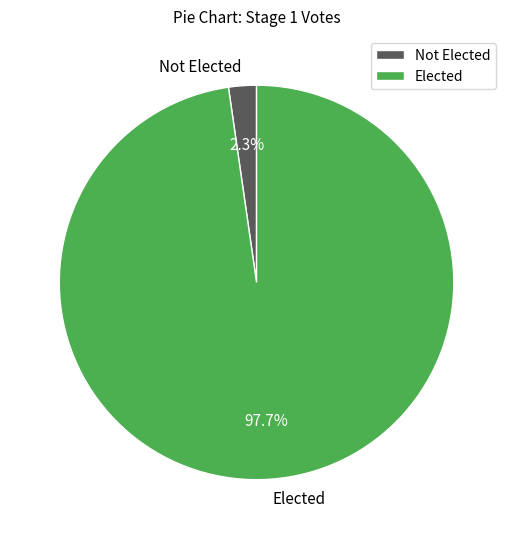

Rank the categories by value from highest to lowest.

Elected, Not Elected